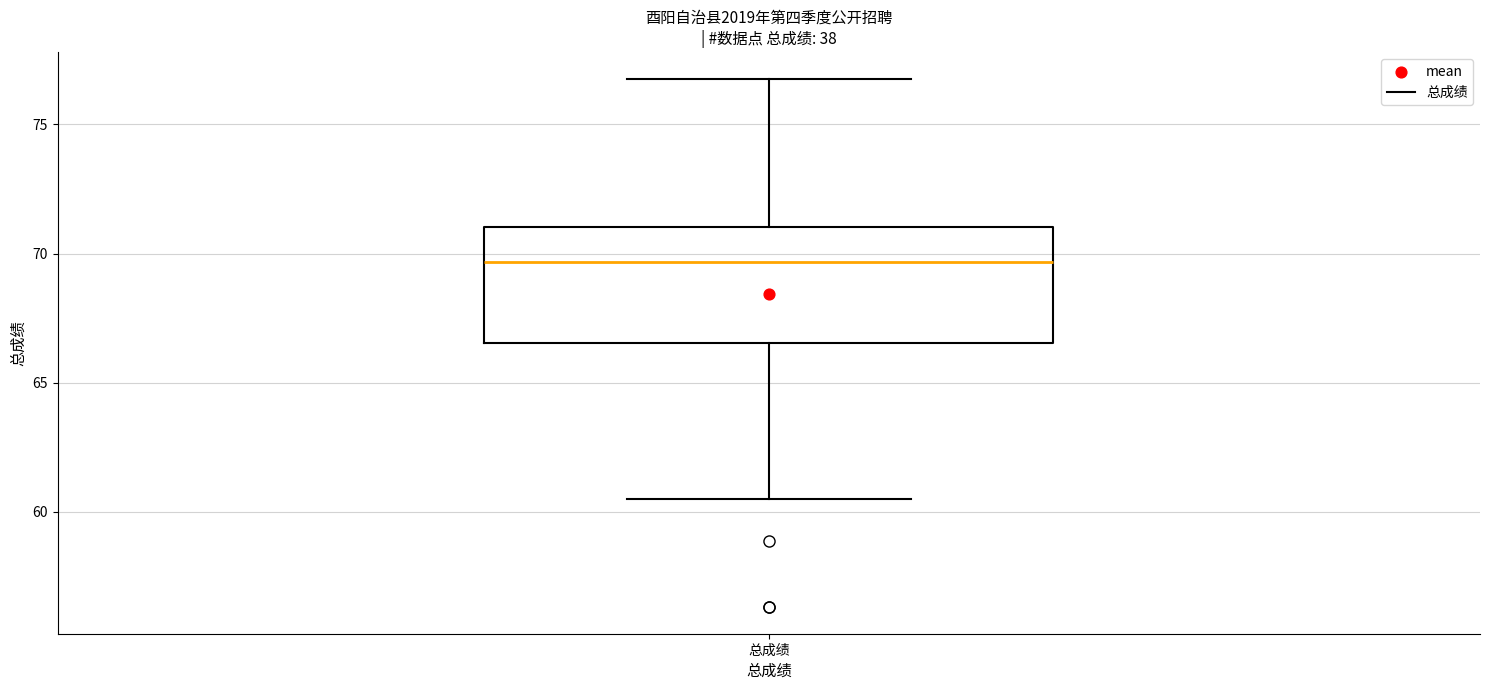

Read this box plot against the y-axis: the position of the median line, the range covered by the box, and the ends of both whiskers. The values are not printed on the chart, so give them approximately, as read against the axis.

median 69.5, box 66.5 to 71.0, whiskers 60.5 to 77.0